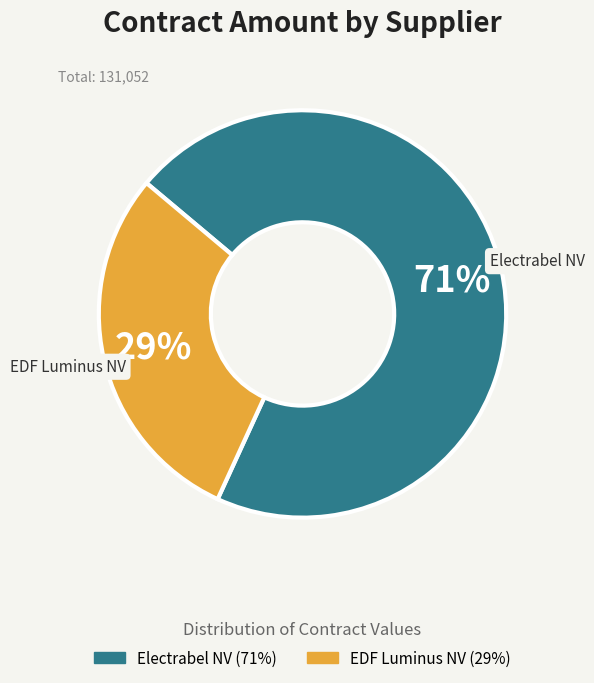

Combined, do EDF Luminus NV and Electrabel NV account for over 50%?

Yes